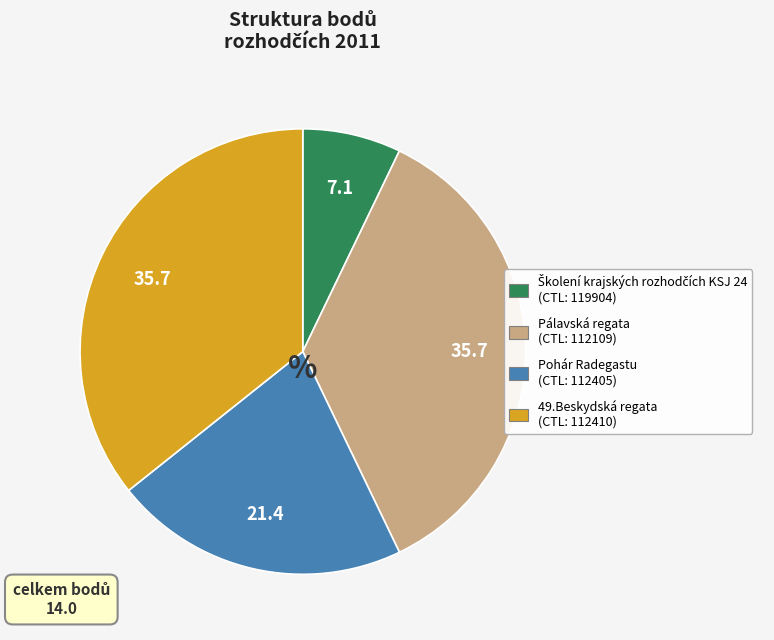

Is there a majority slice in this chart?

No